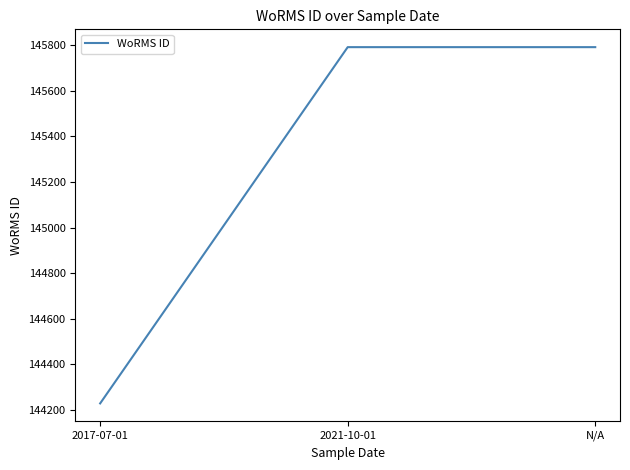

Between 2017-07-01 and N/A, which is larger?

N/A